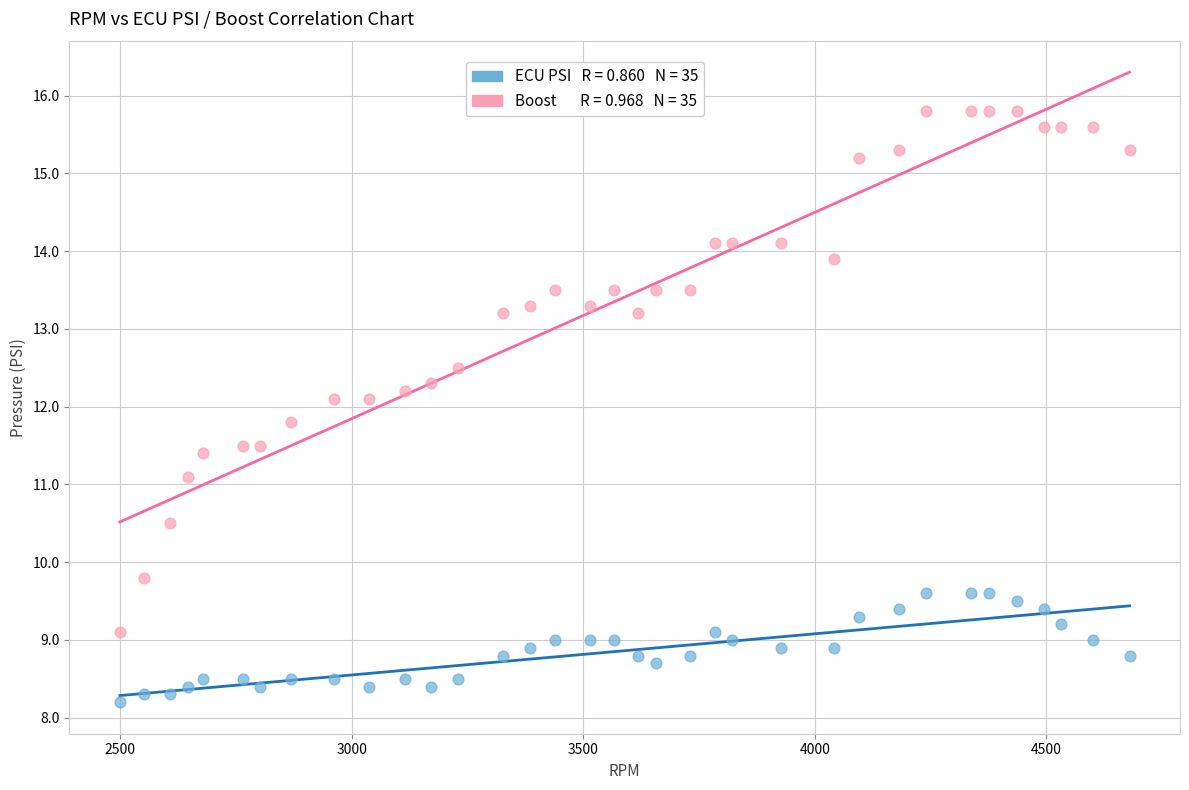

Across all data points, what is the range of Y values (max minus min)?

7.6